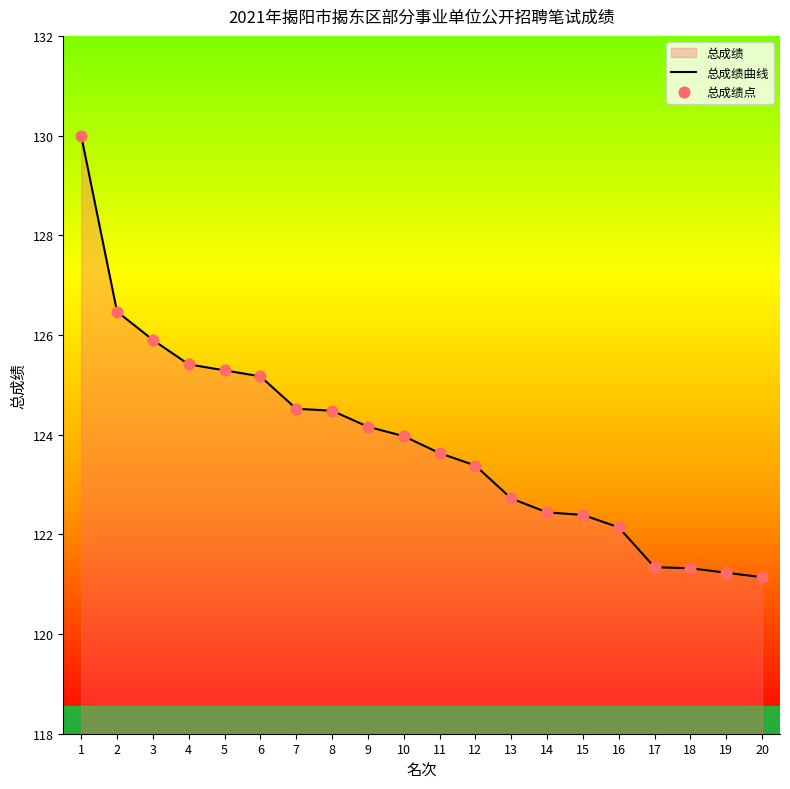

Which series reaches the maximum Y coordinate?

总成绩曲线